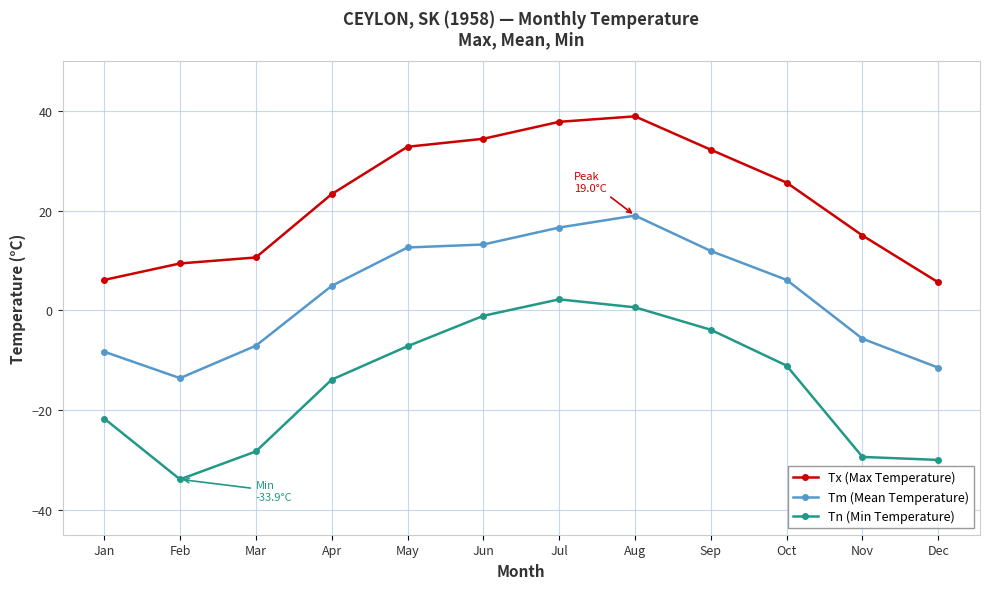

What is the value of the Tm (Mean Temperature) point at the 11th from the left?

-5.7